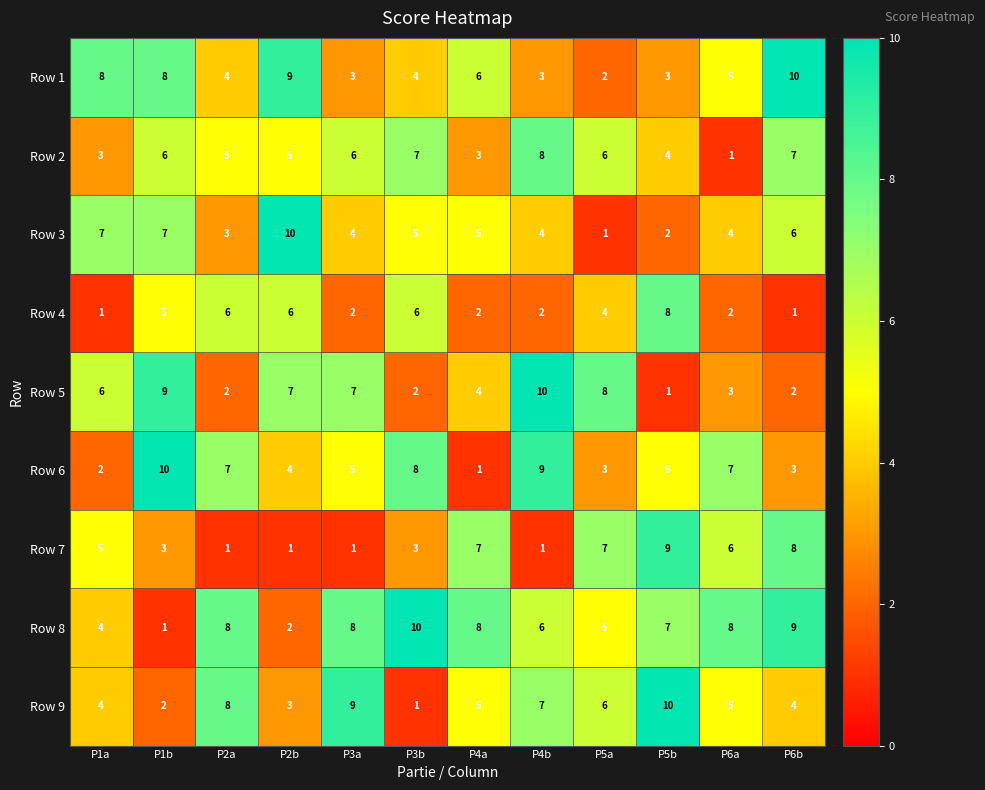

Rank the series at P6b from lowest to highest value.

Row 4, Row 5, Row 6, Row 9, Row 3, Row 2, Row 7, Row 8, Row 1